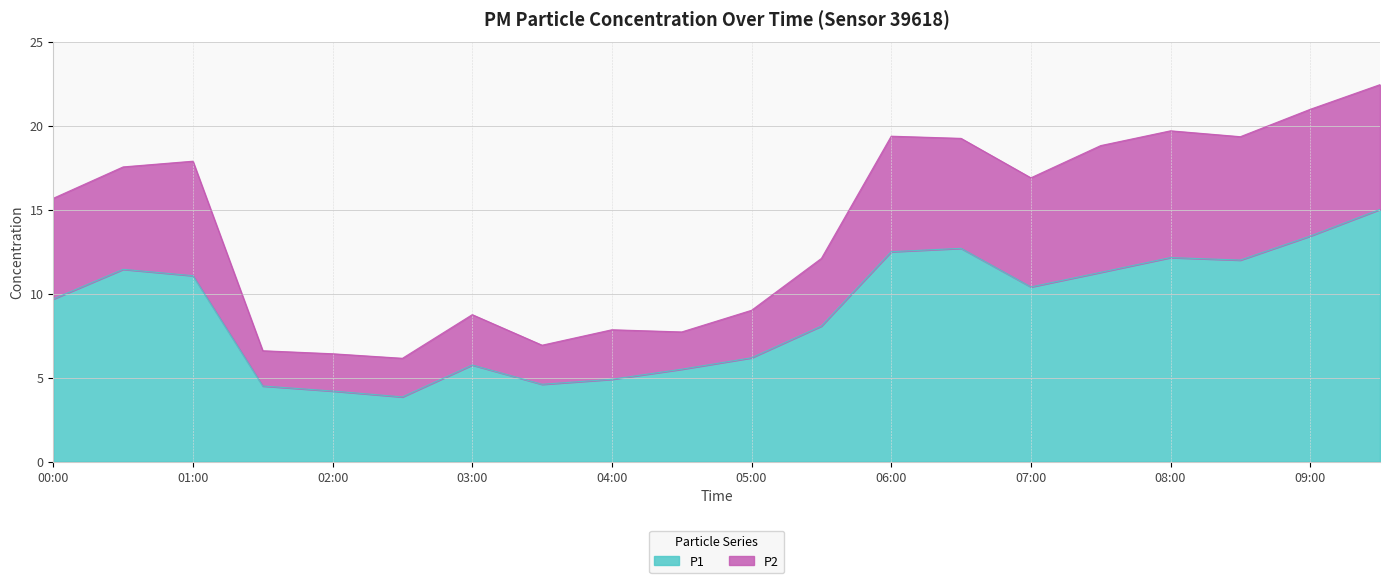

The P2 series shows 17.5 at 00:30. True or false?

True